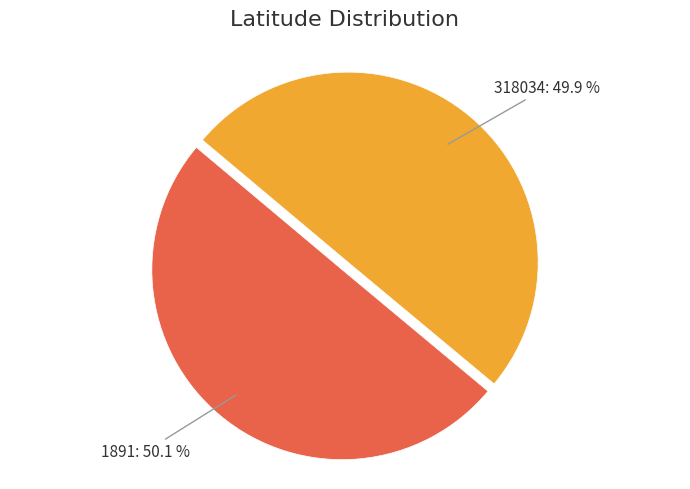

What percentage is NOT represented by 1891?

49.9%